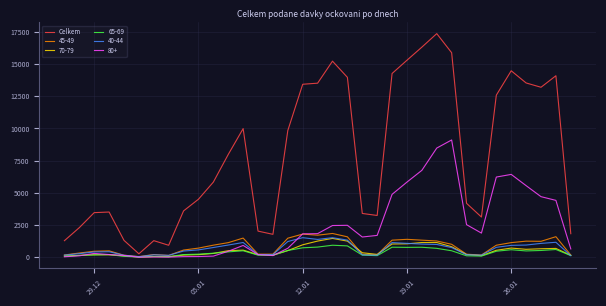

Which series has the largest range (max minus min)?

Celkem